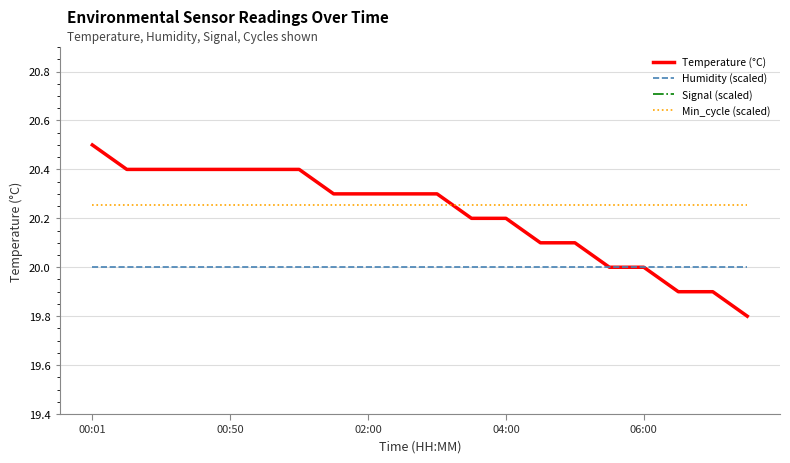

What is the highest value of the Humidity (scaled) series?

20.0